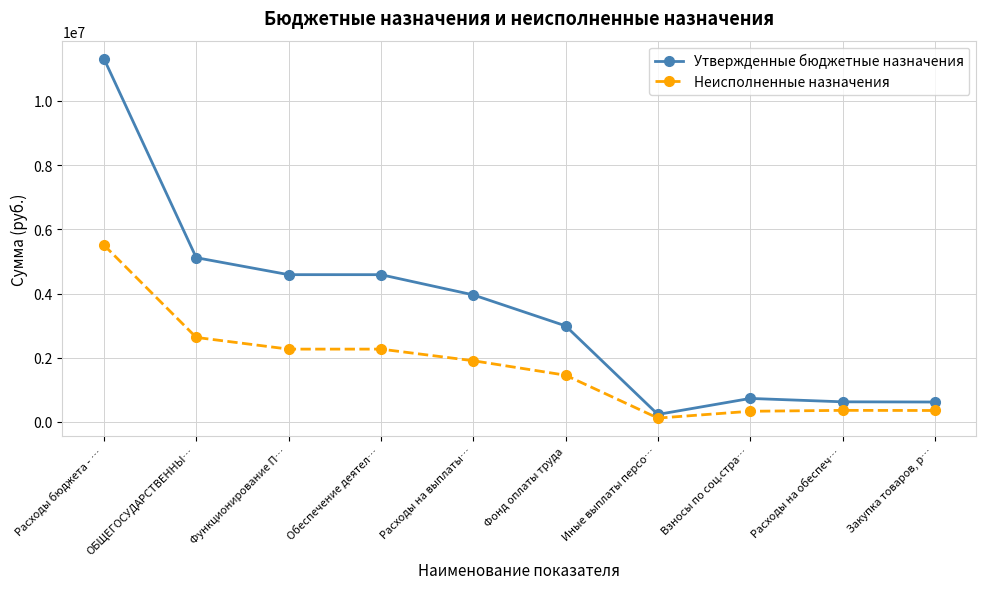

What is the difference between the second highest and second lowest values in the Неисполненные назначения series?

2300676.6